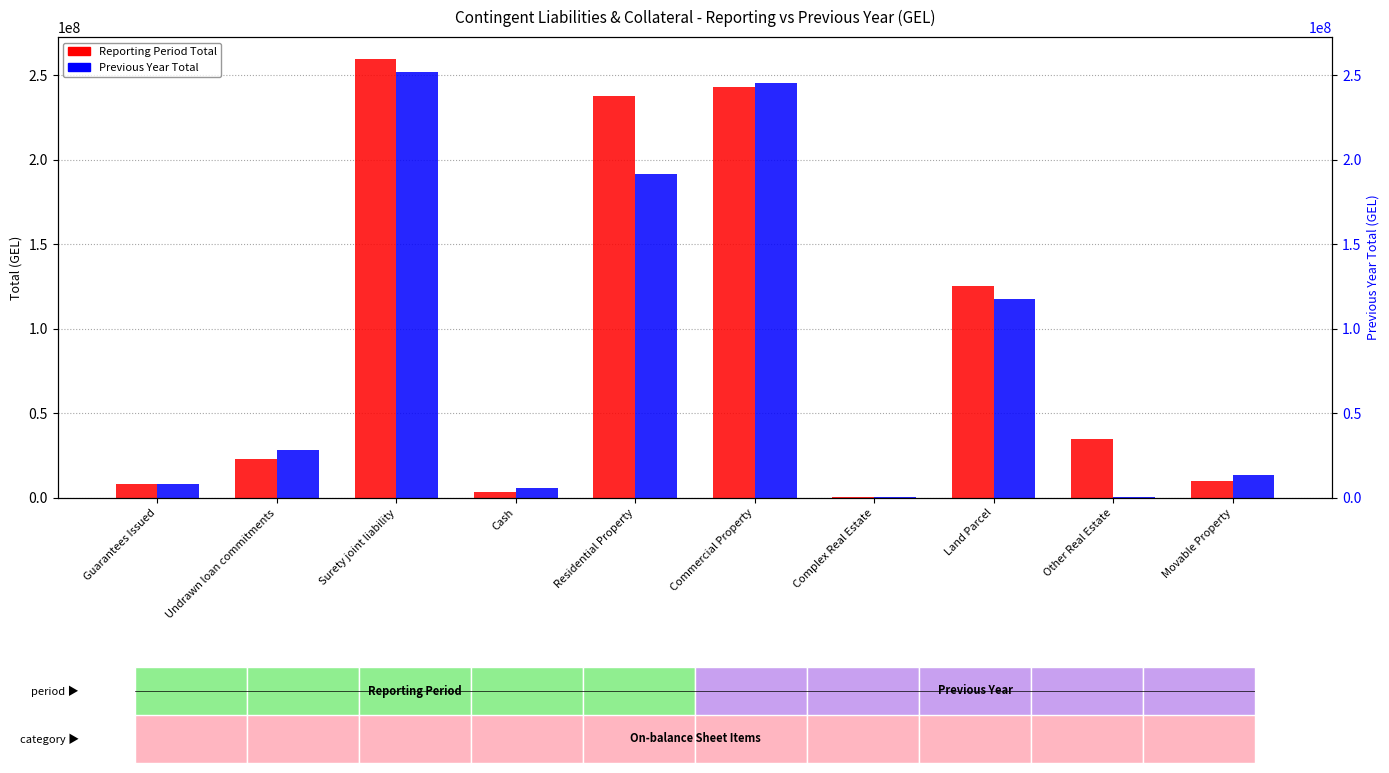

Reading left to right, what are all the values shown in this chart?

Reporting Period Total: Guarantees Issued=8504943	Undrawn loan commitments=23135682	Surety joint liability=259503806	Cash=3637395	Residential Property=237727689	Commercial Property=243147459	Complex Real Estate=664793	Land Parcel=125455782	Other Real Estate=35006479	Movable Property=10270616
Previous Year Total: Guarantees Issued=8143561	Undrawn loan commitments=28131772	Surety joint liability=252140643	Cash=5778615	Residential Property=191556200	Commercial Property=245095334	Complex Real Estate=565805	Land Parcel=117718791	Other Real Estate=415231	Movable Property=13652640